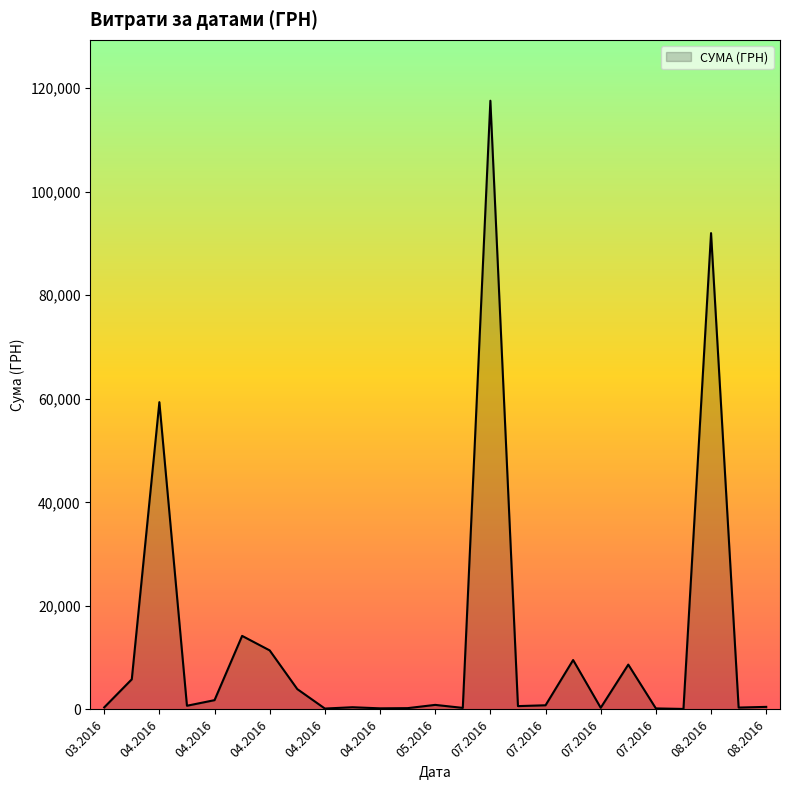

What is the maximum value shown in the chart?

117568.8